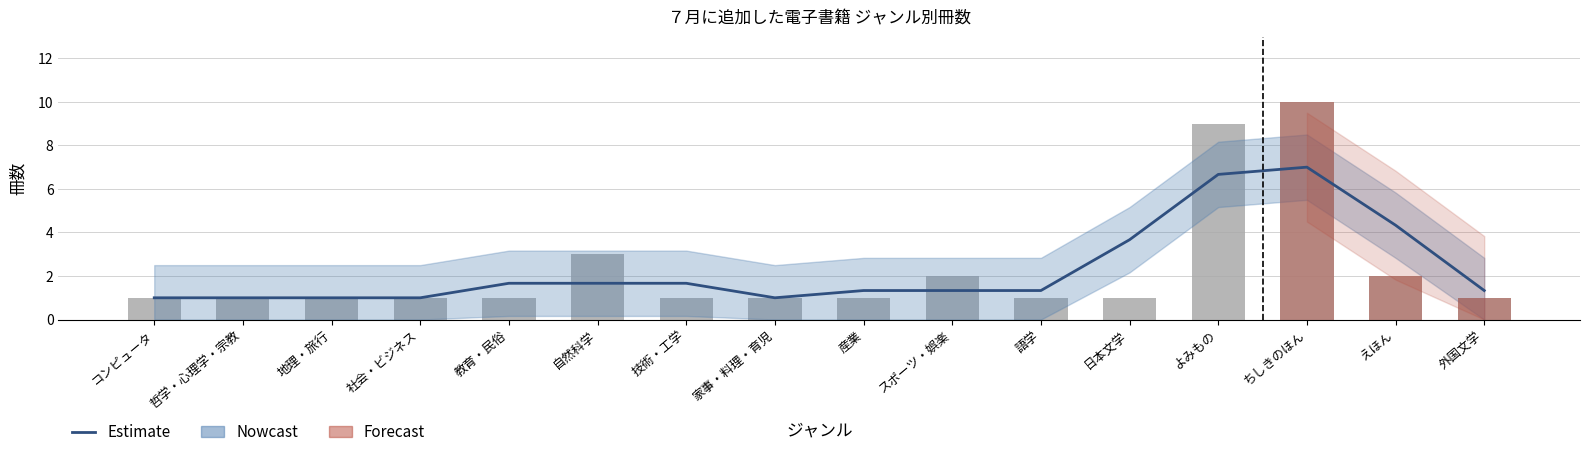

Does the chart contain stacked bars?

No